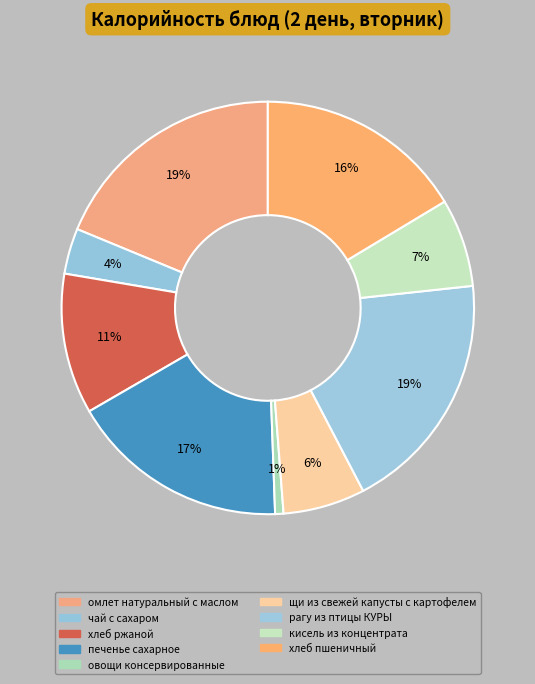

Do чай с сахаром and хлеб пшеничный together represent more than half of the pie?

No